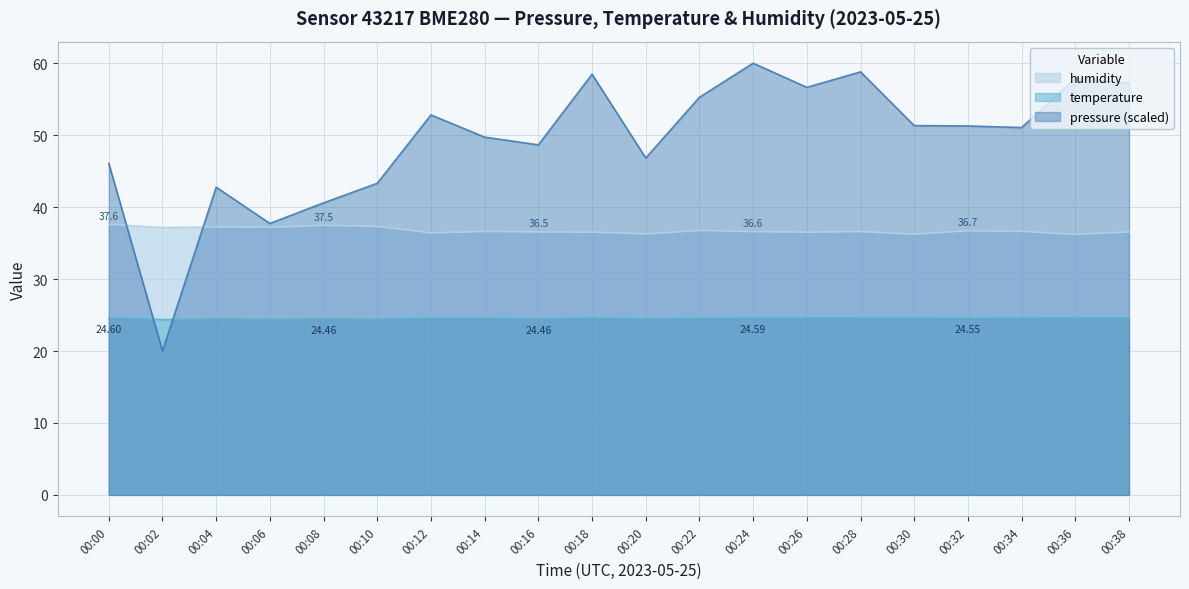

True or false: temperature has more than 1 interior local peaks.

True